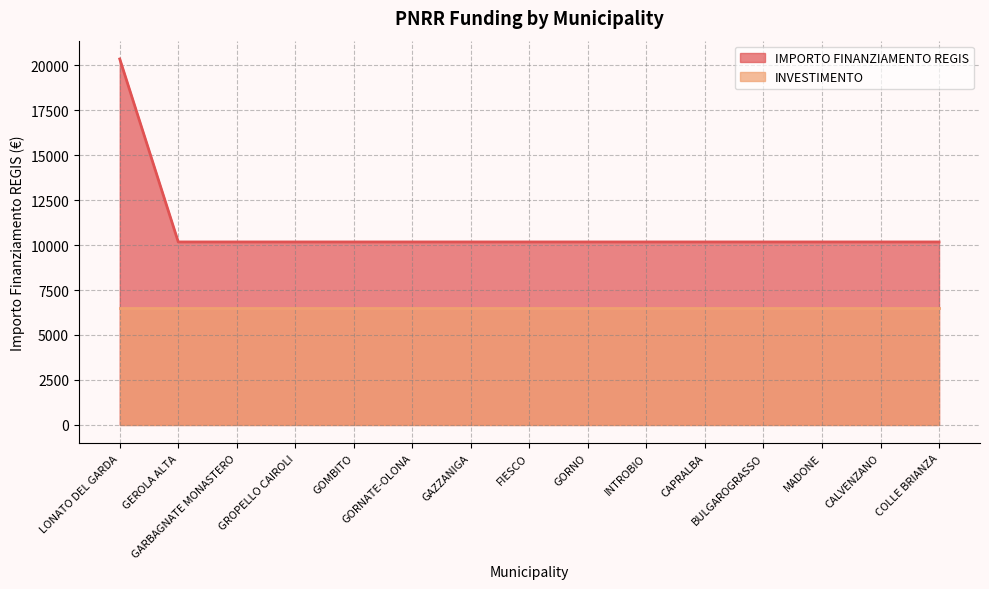

Does the chart have visible grid lines?

Yes